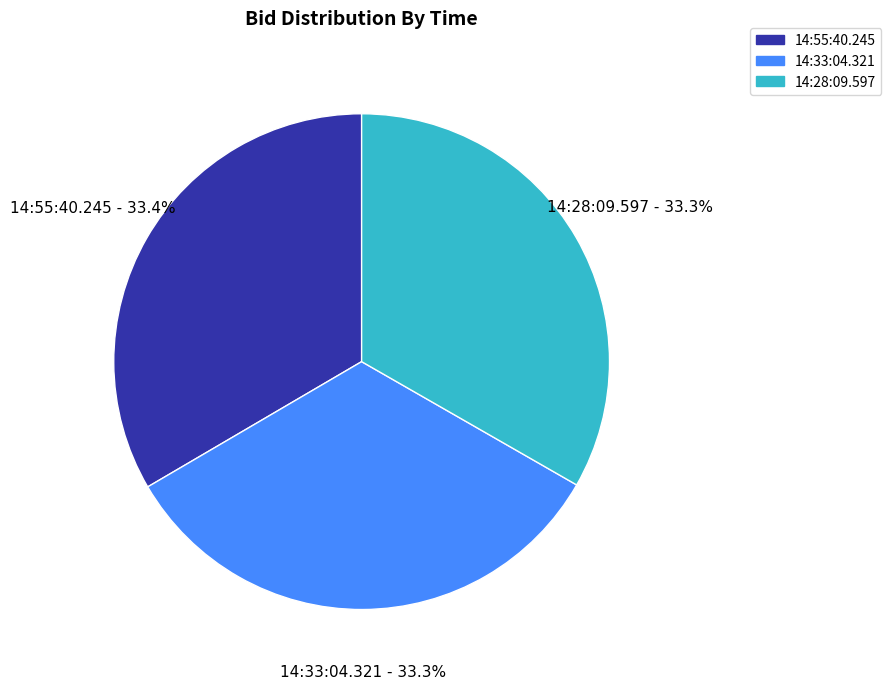

Is the sum of 14:55:40.245 and 14:33:04.321 greater than half?

Yes